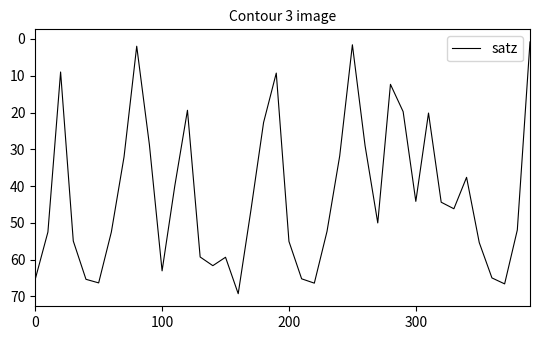

Does the chart have visible grid lines?

No